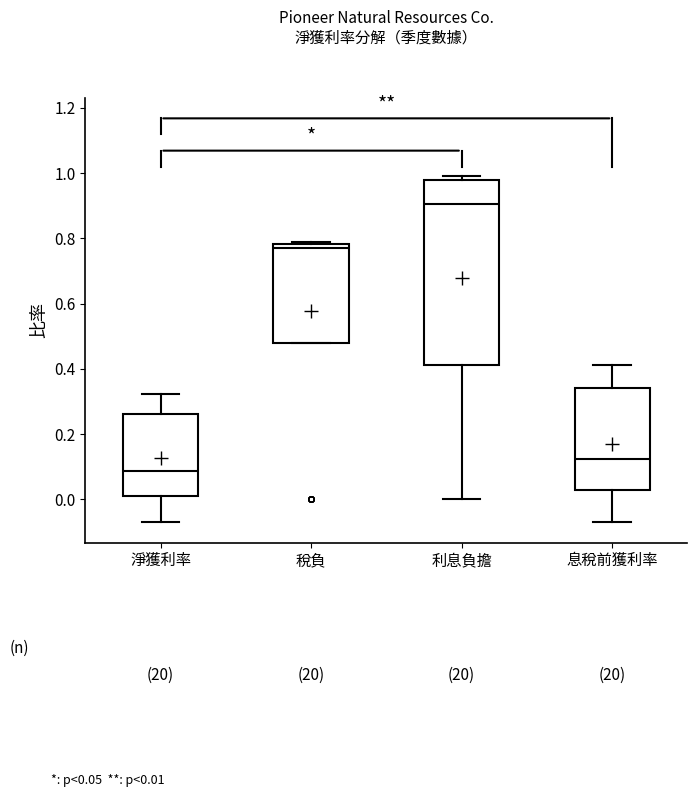

Reading left to right, transcribe this box plot: for each box, give where its median line is, the range the box spans, and where its two whiskers end, as read against the y-axis. The values are not printed on the chart, so give them approximately, as read against the axis.

淨獲利率: median 0.08, box 0.00 to 0.26, whiskers -0.06 to 0.32
稅負: median 0.78 (just below the box's upper edge), box 0.48 to 0.78, whiskers 0.48 to 0.80
利息負擔: median 0.90, box 0.42 to 0.98, whiskers 0.00 to 1.00
息稅前獲利率: median 0.12, box 0.02 to 0.34, whiskers -0.08 to 0.42